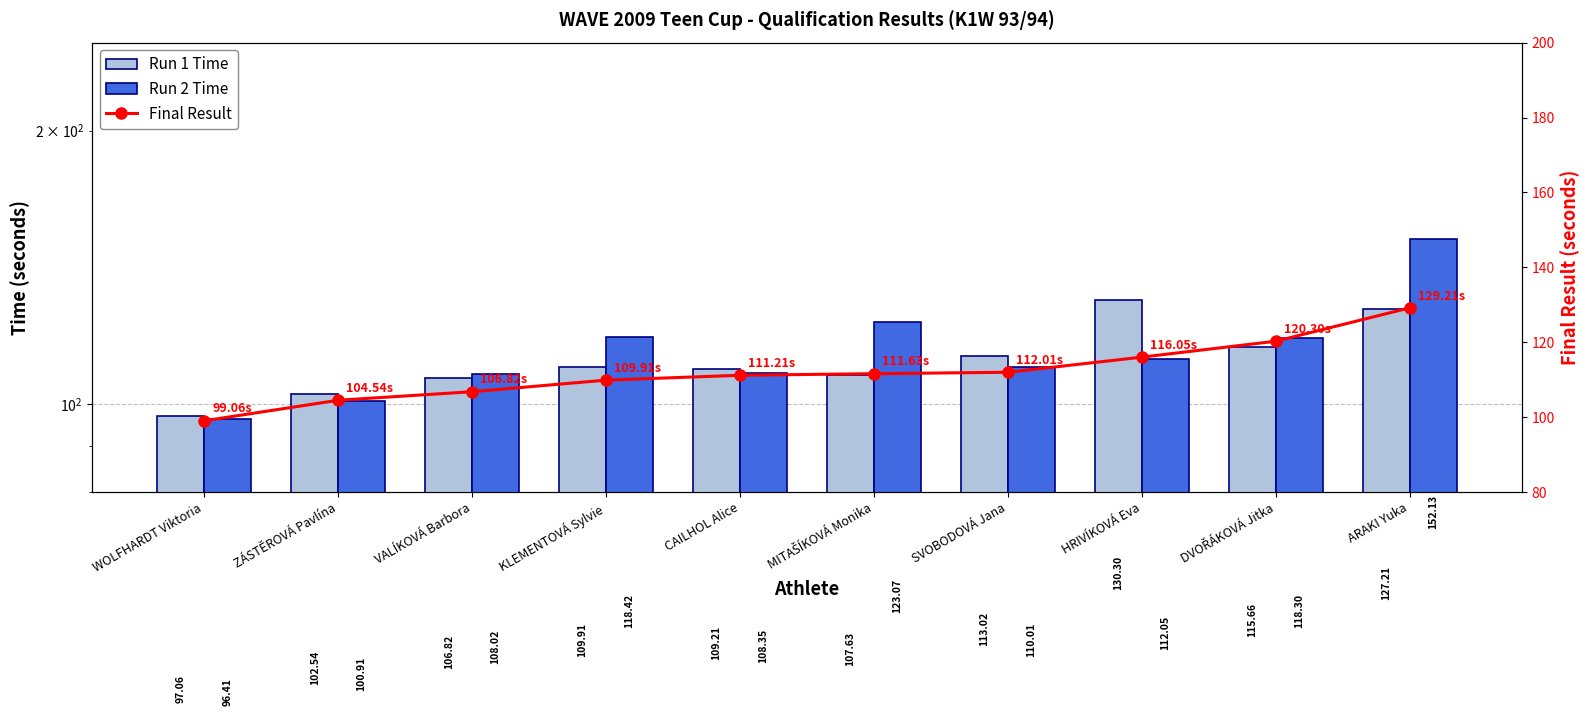

Count the number of categories in the chart.

10